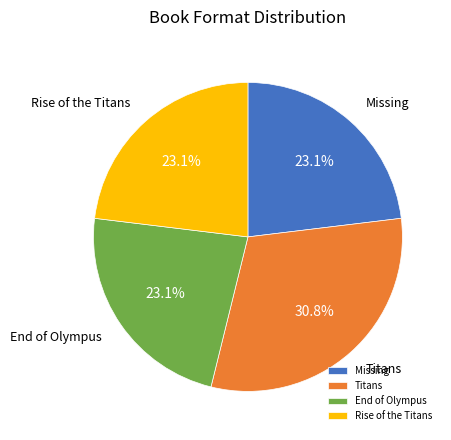

How many slices are in this pie chart?

4